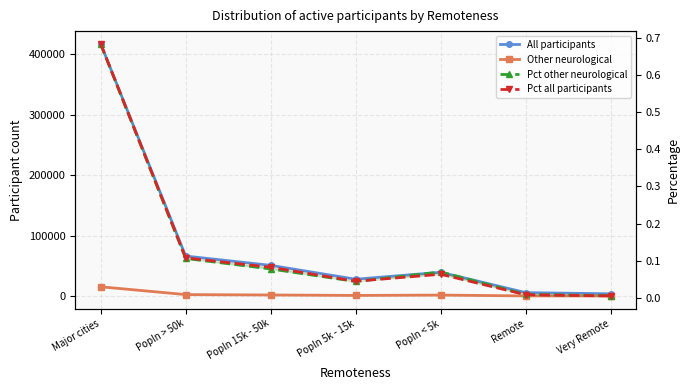

The All participants series shows 66113.0 at Popln > 50k. True or false?

True